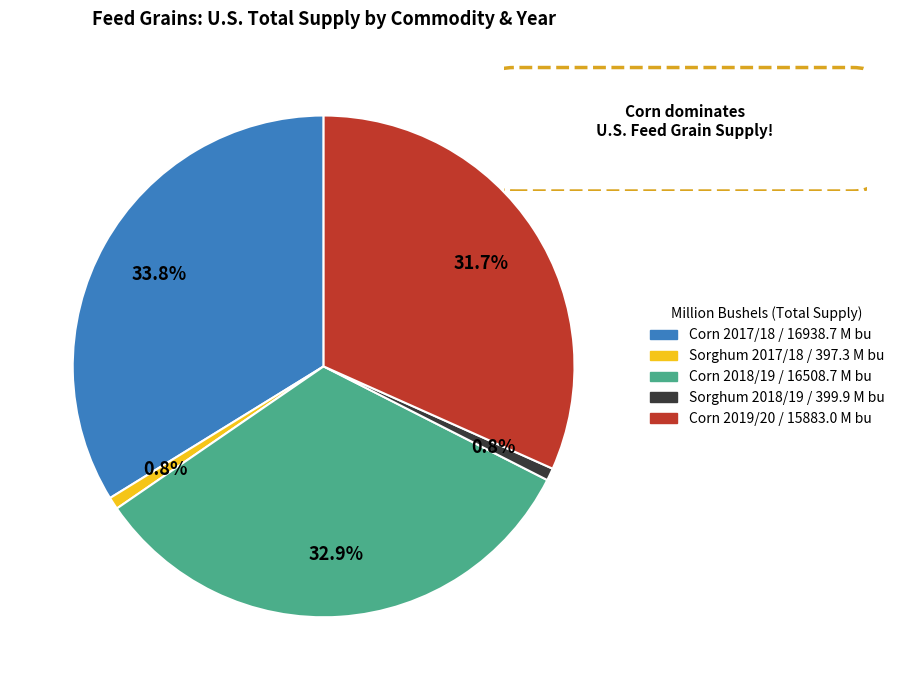

Count the number of slices in the pie.

5